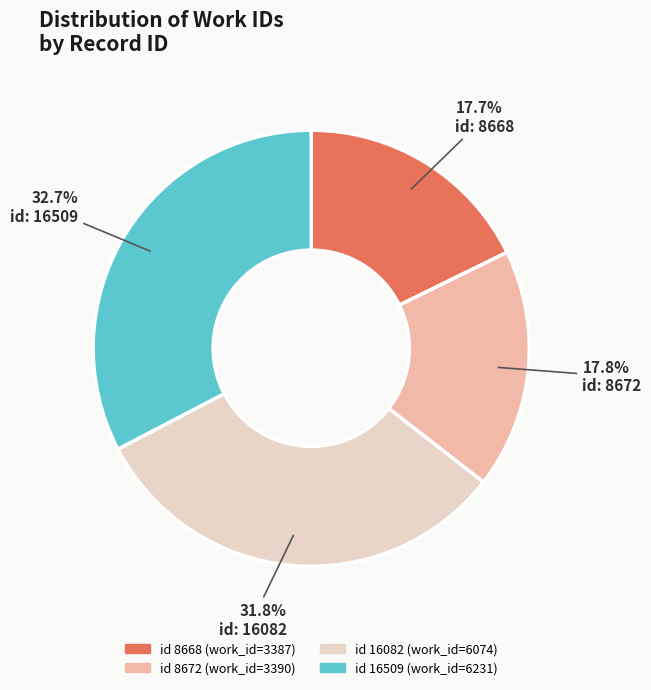

Is there any slice that represents more than half of the pie?

No